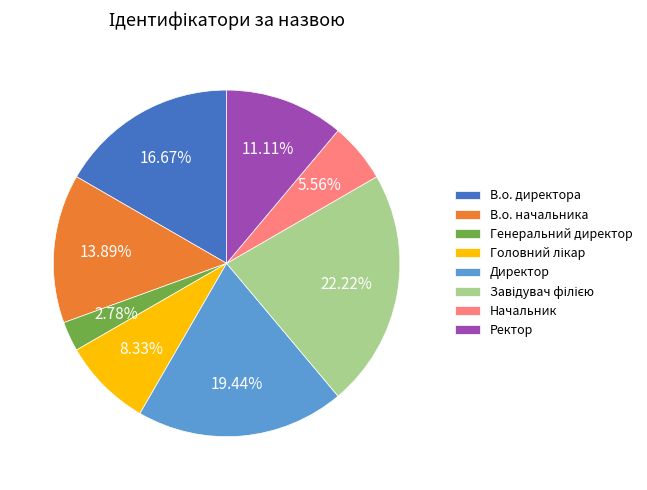

To the nearest percent, what is the average slice percentage?

12%